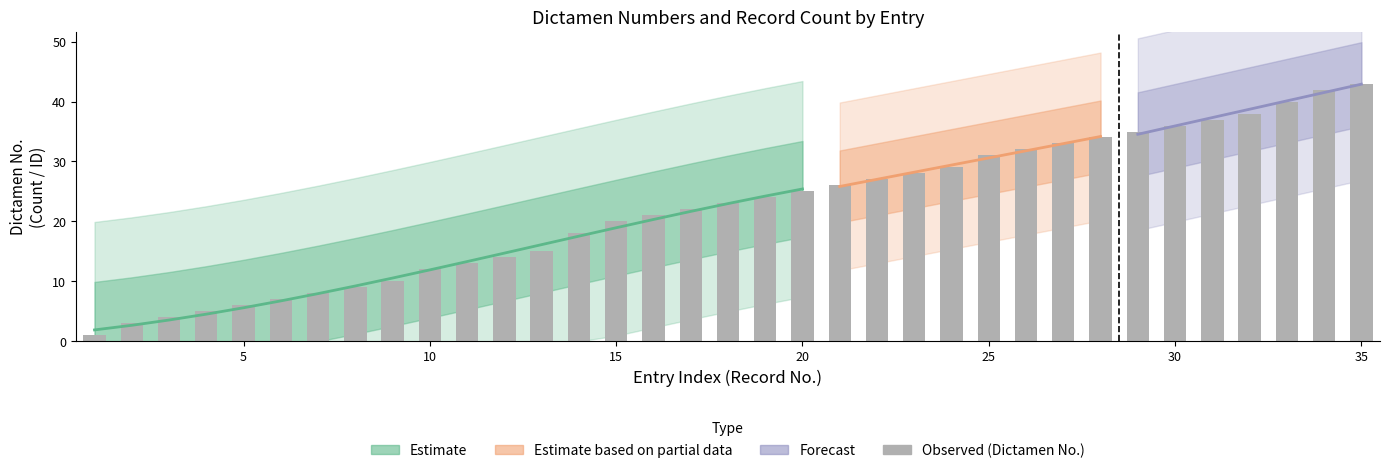

Which has a higher value, 20 or 19?

20